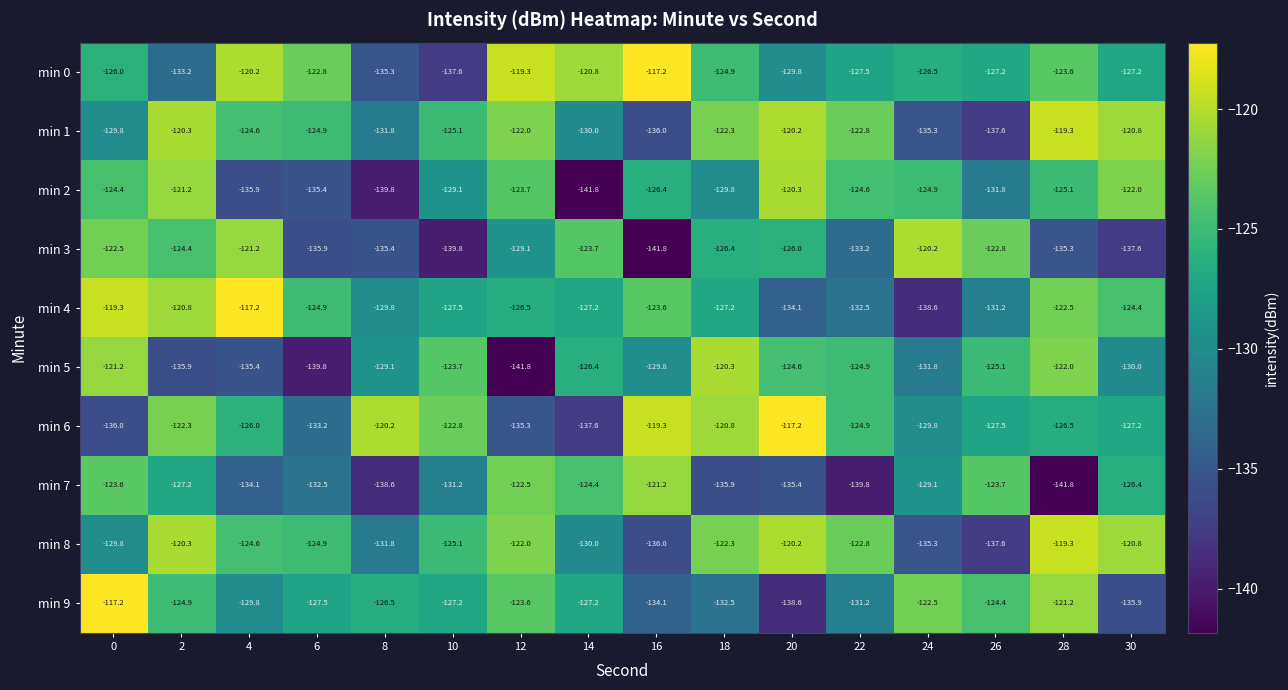

What is the sum of the min 5 values at 20 and 8?

-253.7